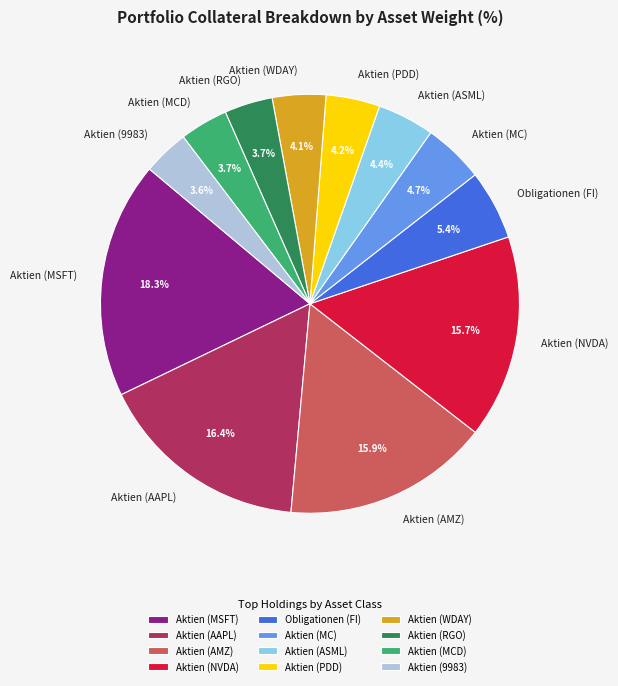

Do Aktien (MSFT) and Aktien (NVDA) together represent more than half of the pie?

No